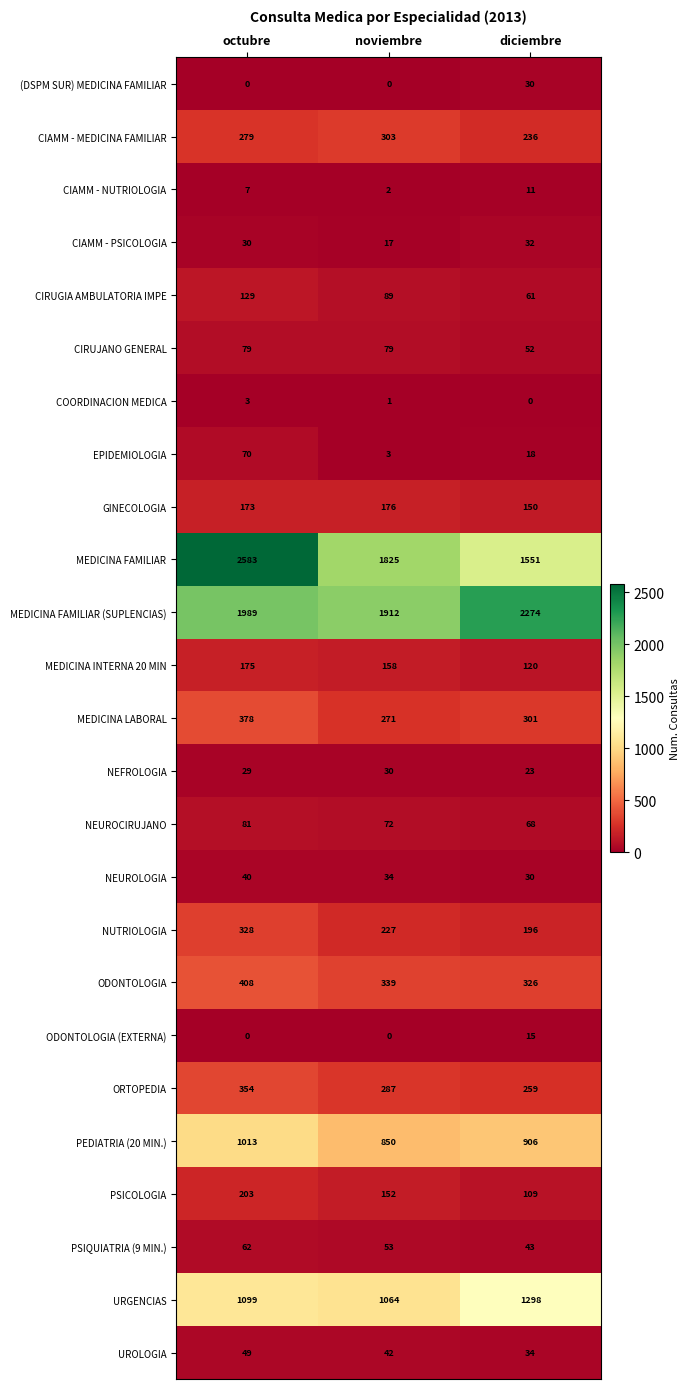

At which category does the chart reach its peak across all series?

octubre